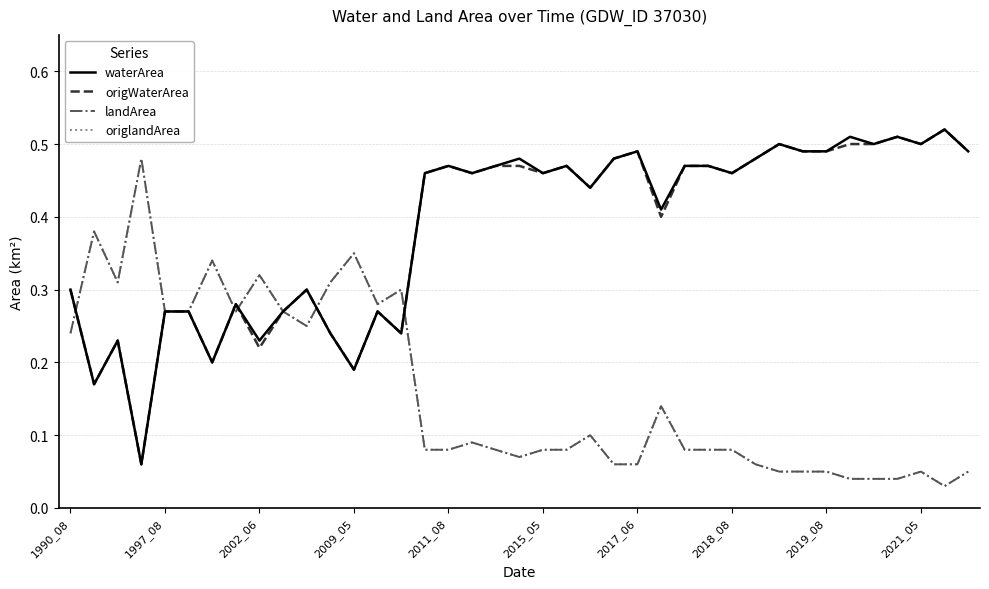

Does the chart have visible grid lines?

Yes